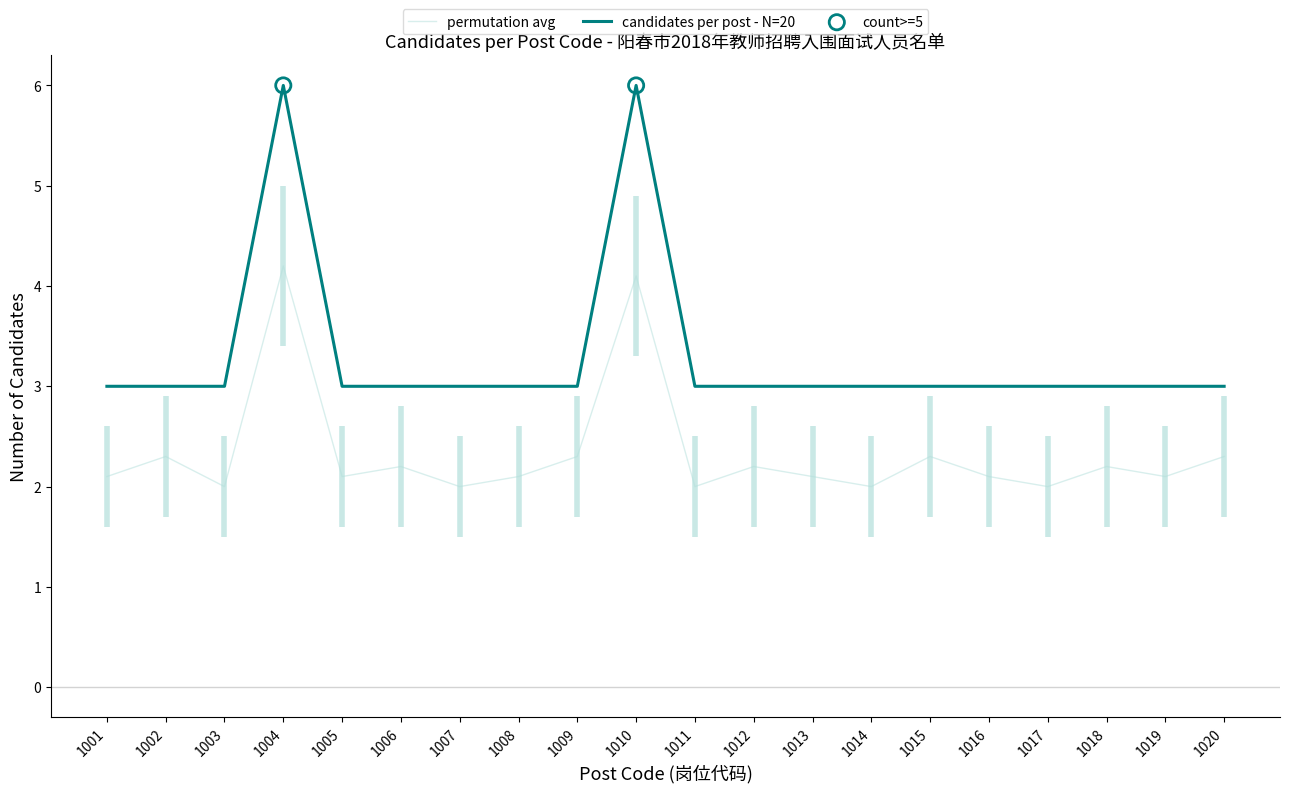

Approximately how many times larger is the value at 1015 compared to 1008?

1.0